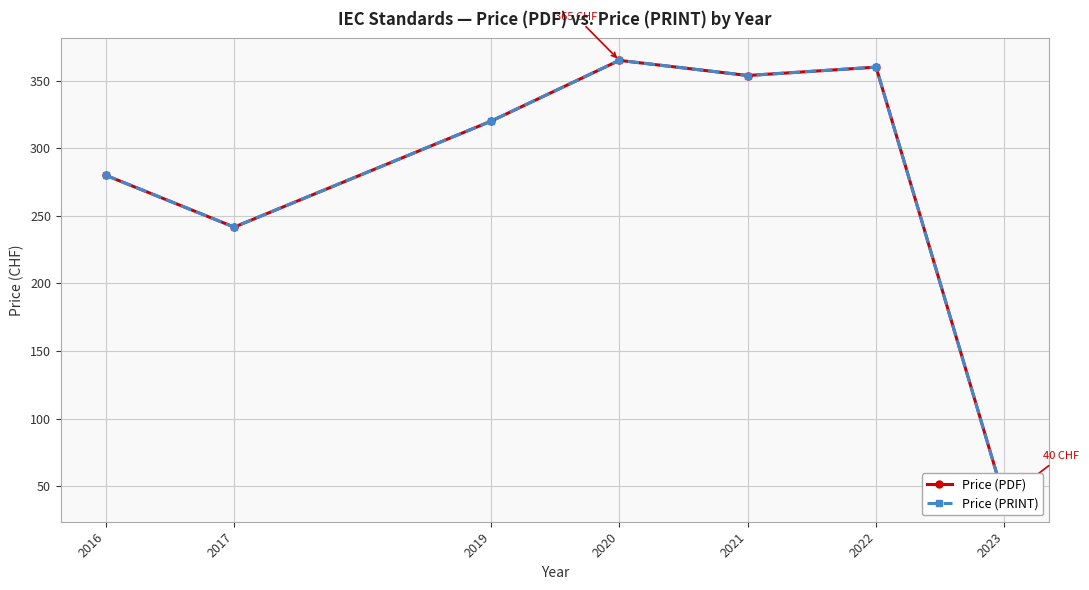

The Price (PDF) series shows 216.8 at 2020. True or false?

False